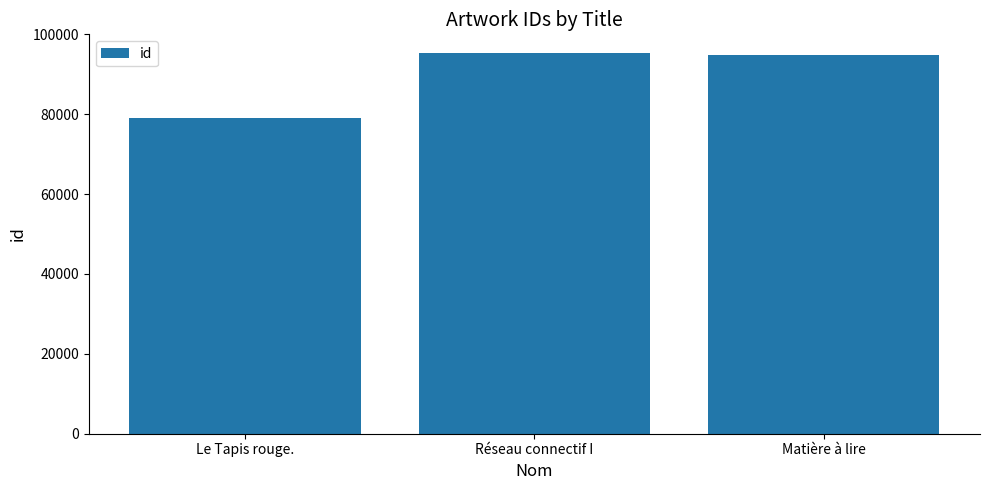

What is the label of the 1st bar from the right?

Matière à lire